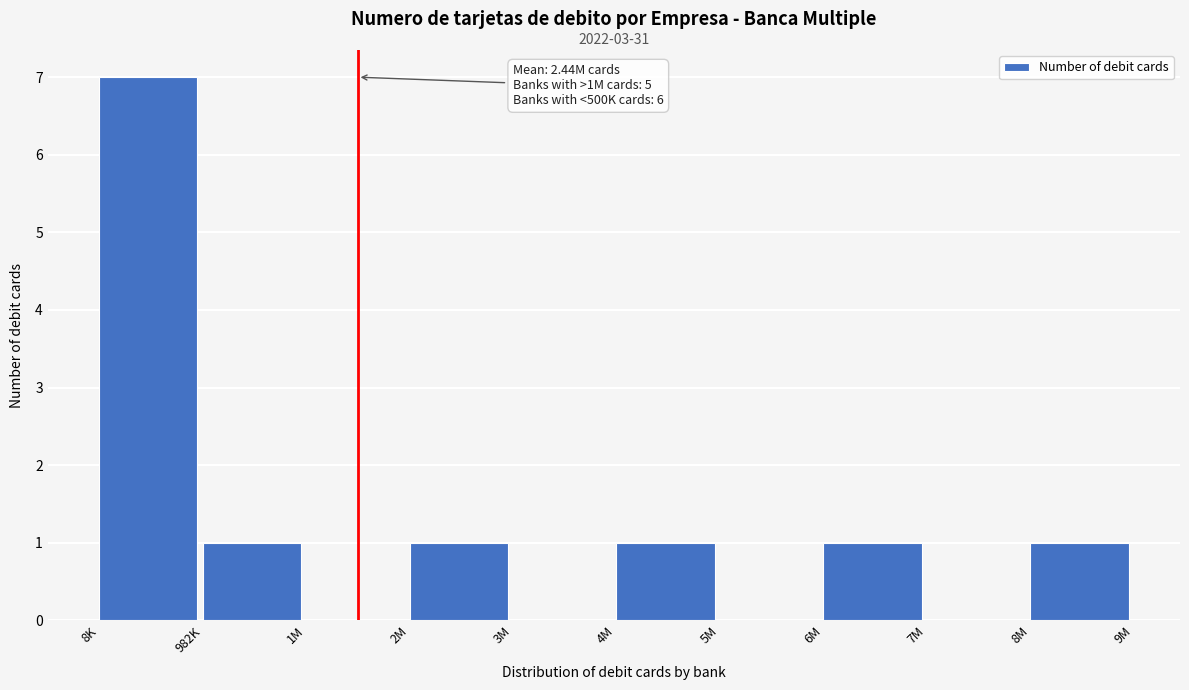

Reading left to right, transcribe all the data shown in this chart.

8K=7	982K=1	1M=0	2M=1	3M=0	4M=1	5M=0	6M=1	7M=0	8M=1